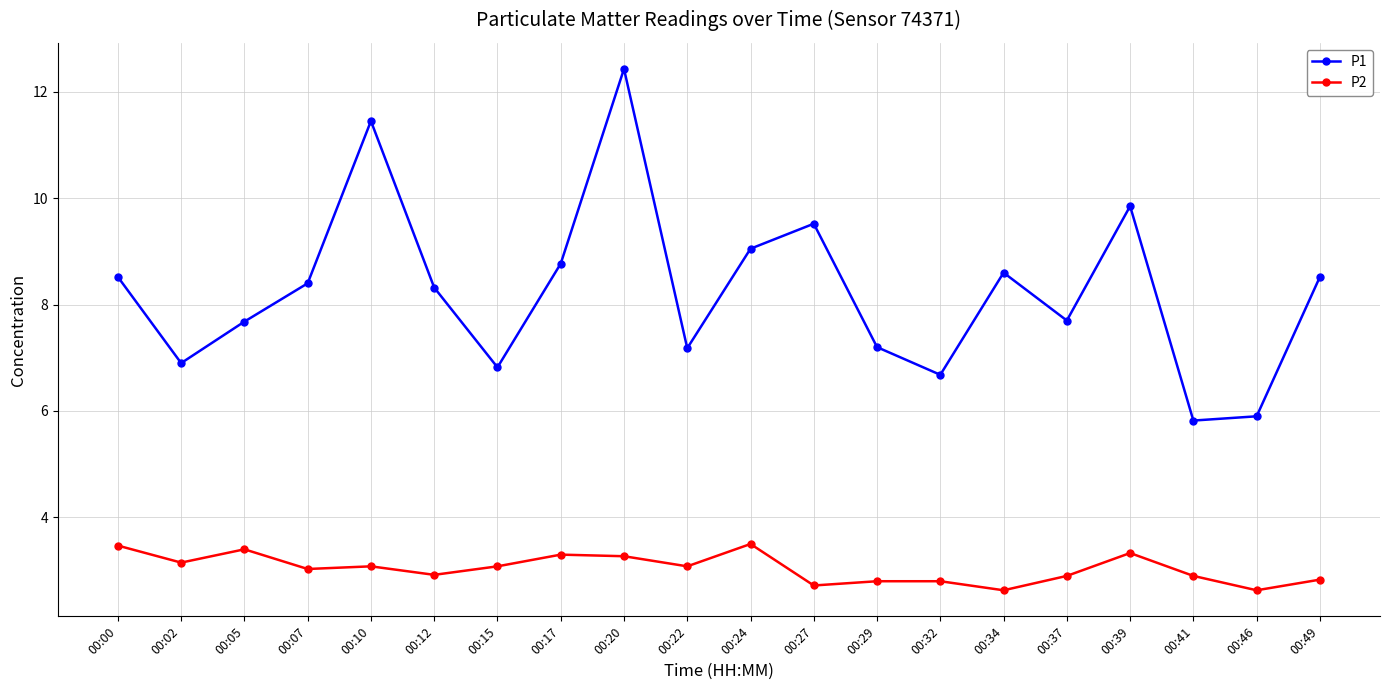

Does the chart have visible grid lines?

Yes